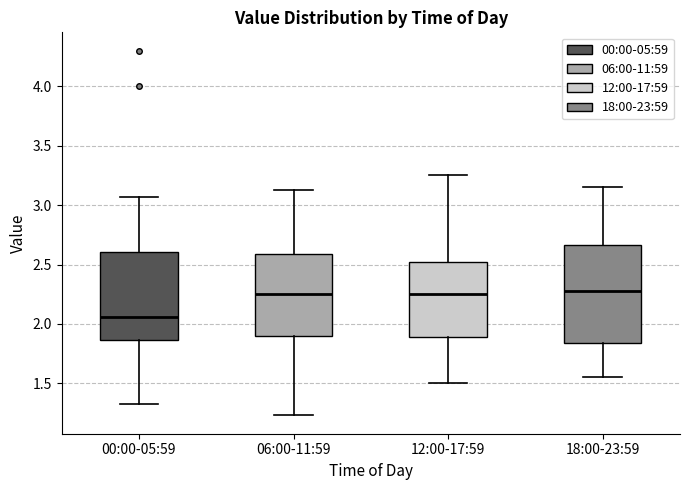

Where does the upper whisker of the box for 12:00-17:59 end on the y-axis? The values are not printed on the chart, so give them approximately, as read against the axis.

3.25